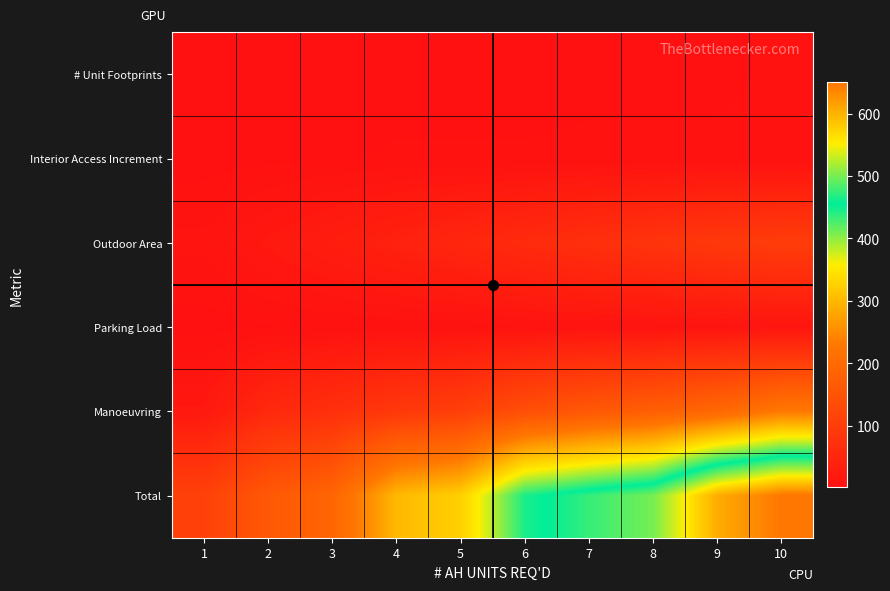

Rank the series by their maximum value, from lowest to highest.

# Unit Footprints, Interior Access Increment, Parking Load, Outdoor Area, Manoeuvring, Total